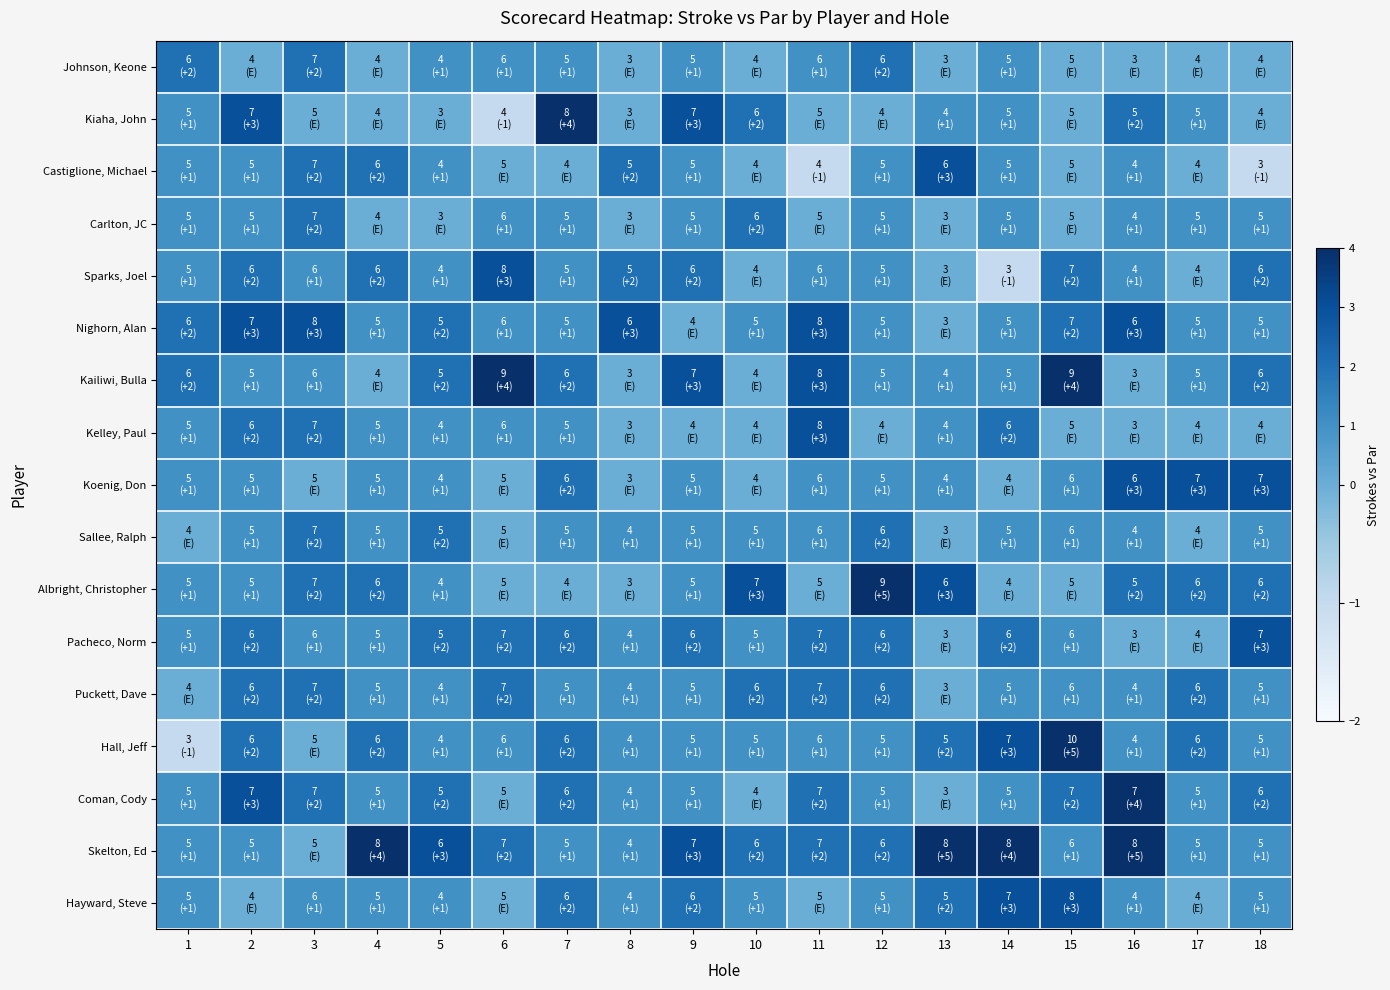

Which has a higher value, 5 or 1?

1